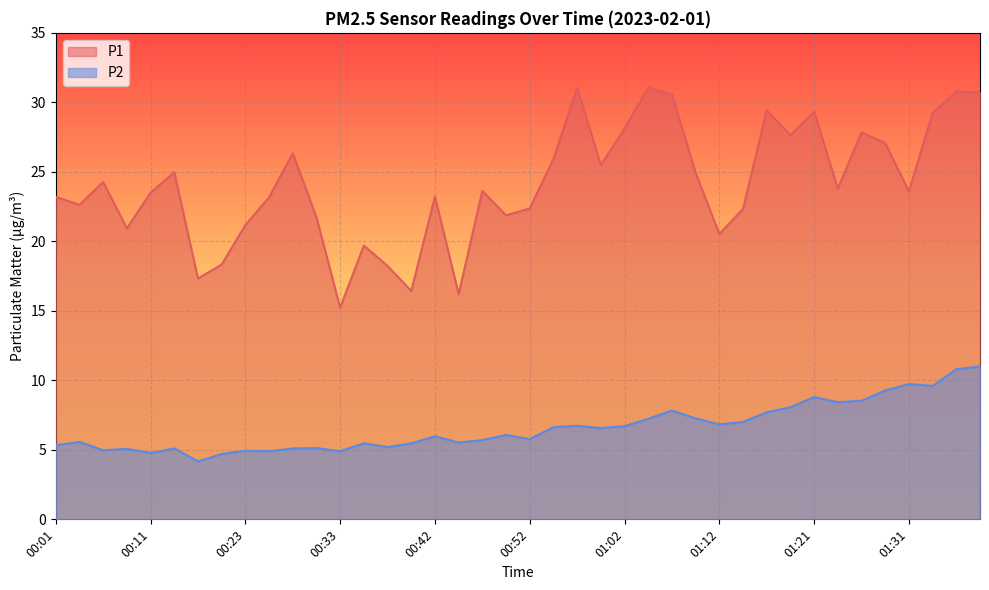

Where is the first local minimum for P1?

00:03